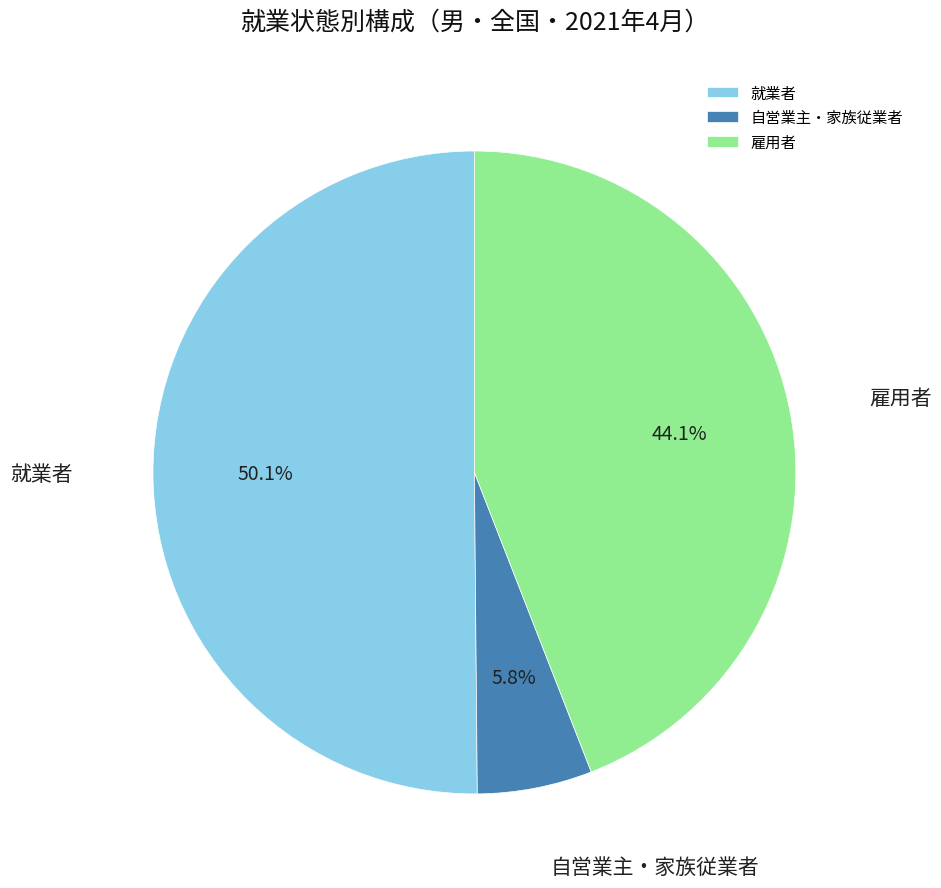

What is the largest slice in the pie chart?

就業者